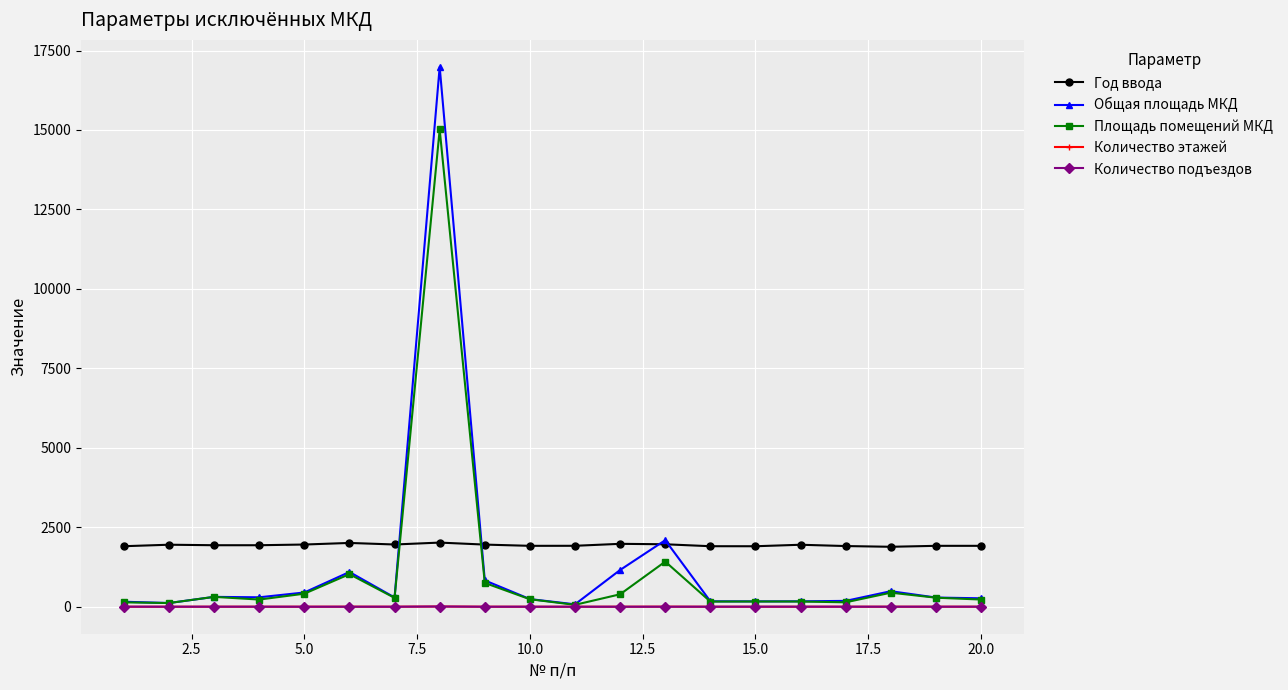

What is the maximum value shown in the chart?

16985.7